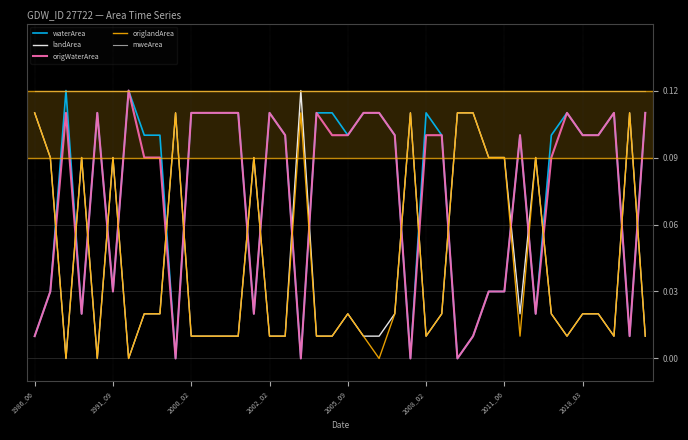

True or false: waterArea and landArea intersect in this chart.

True